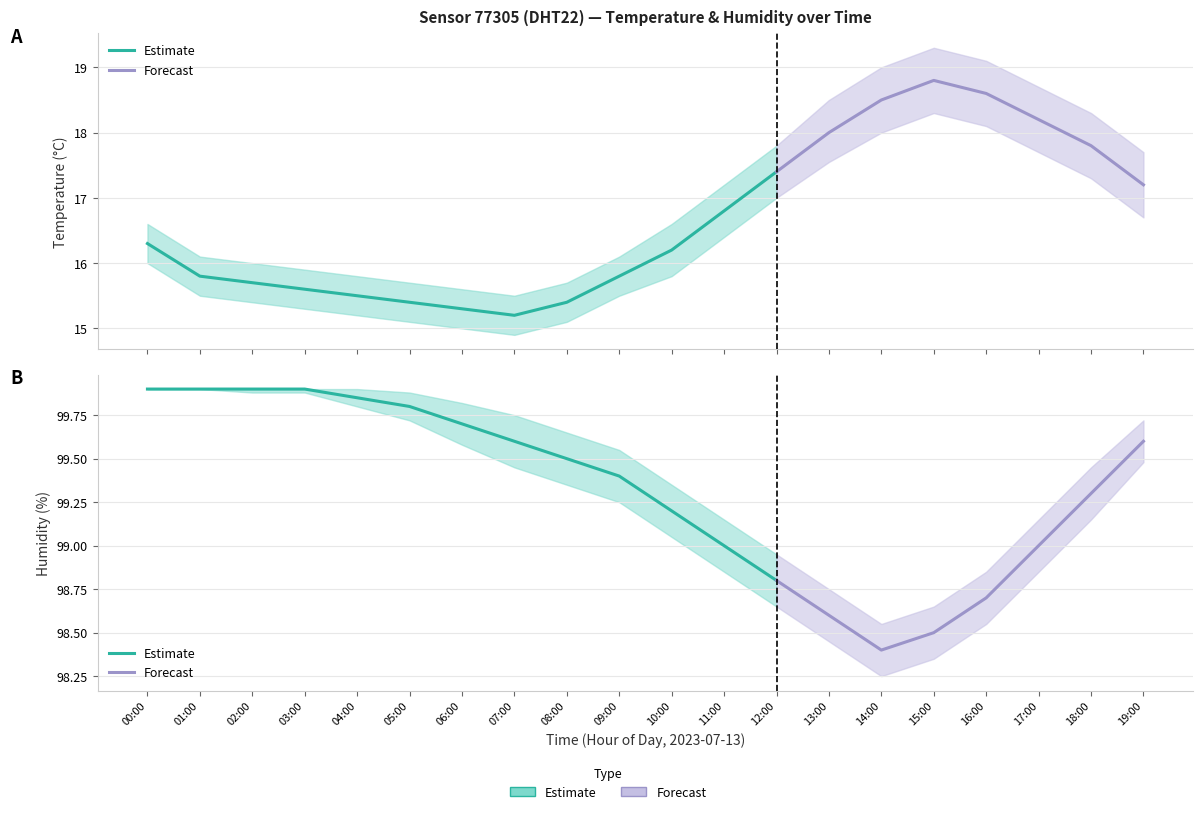

What is the sum of all humidity values?

1986.5